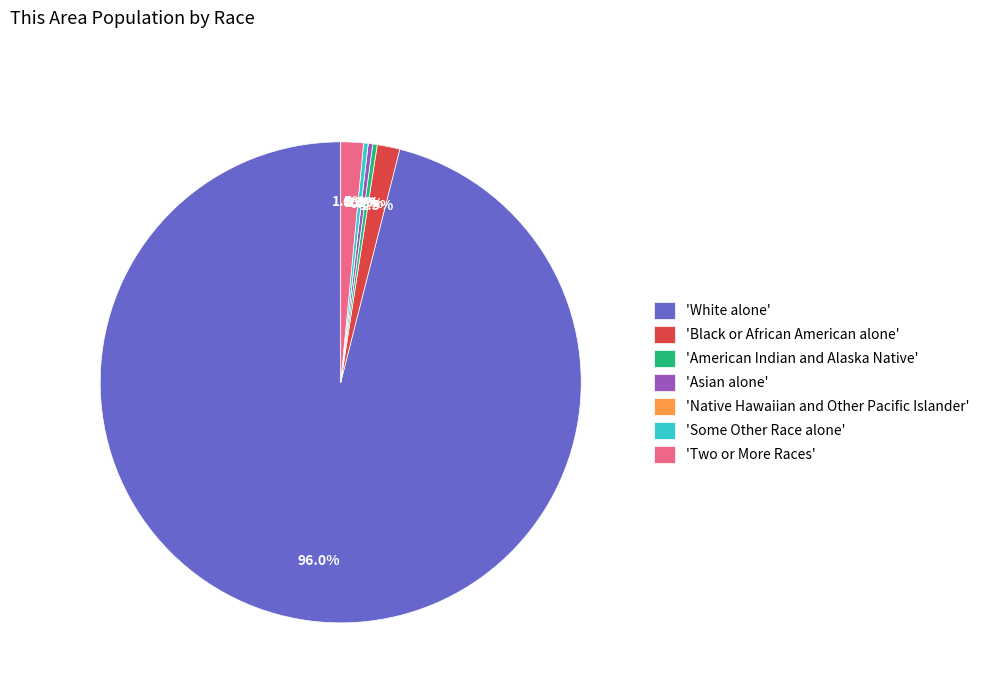

Is it true that Asian alone is 1% of the pie?

False